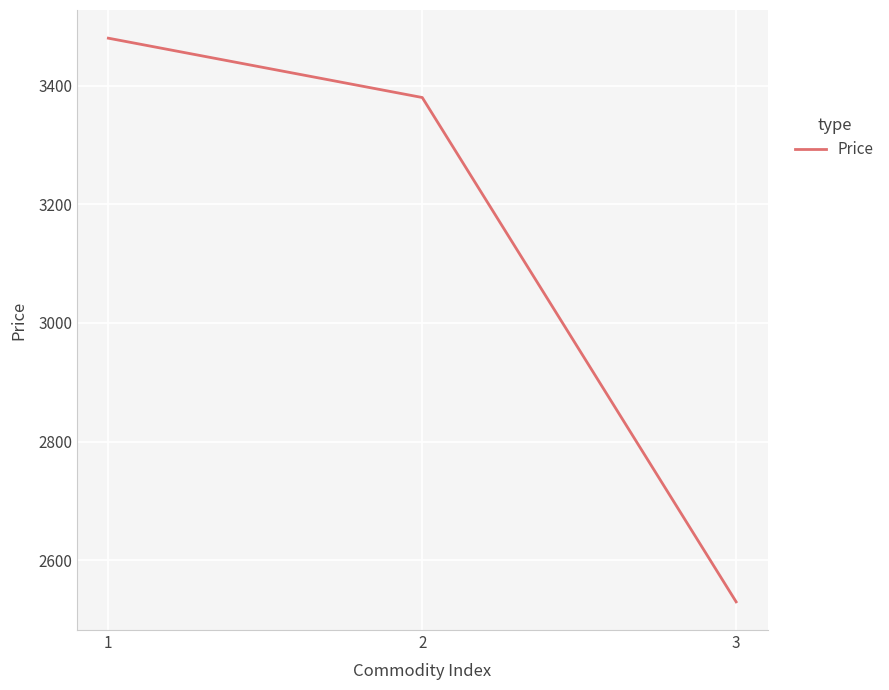

List the labels in order of value, smallest first.

3, 2, 1